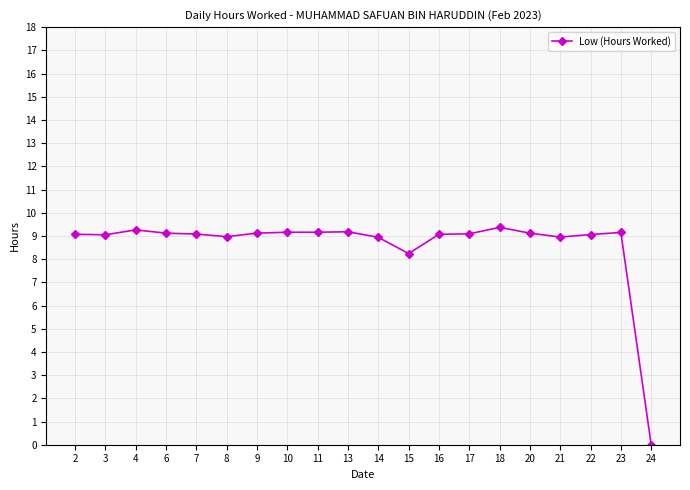

True or false: there are more than 1 points higher than both neighbors.

True